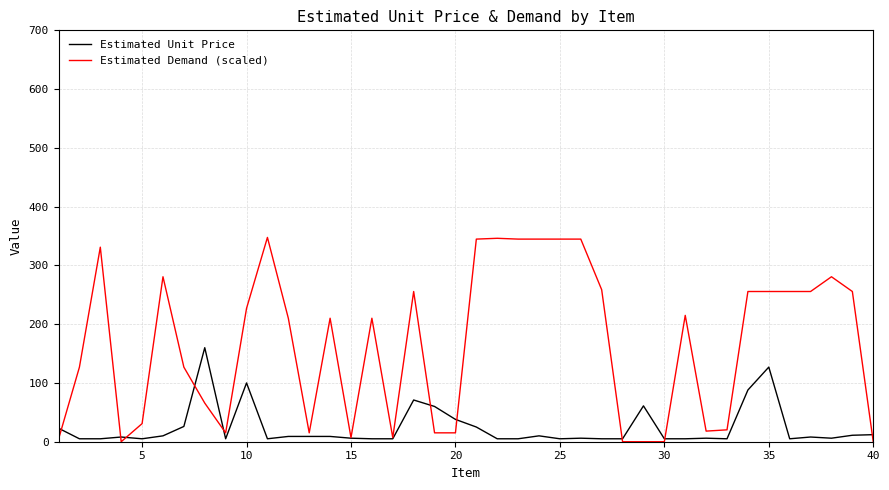

Rank the series by their average value, from highest to lowest.

Estimated Demand (scaled), Estimated Unit Price